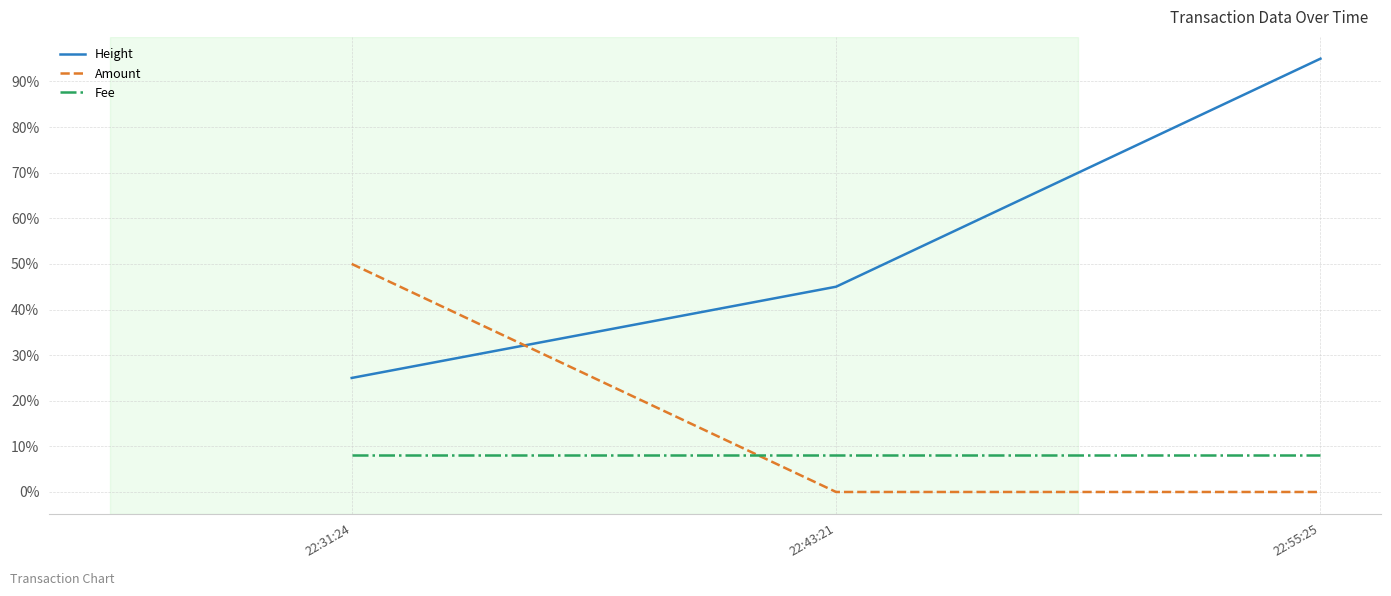

What is the lowest value of the Height series?

25